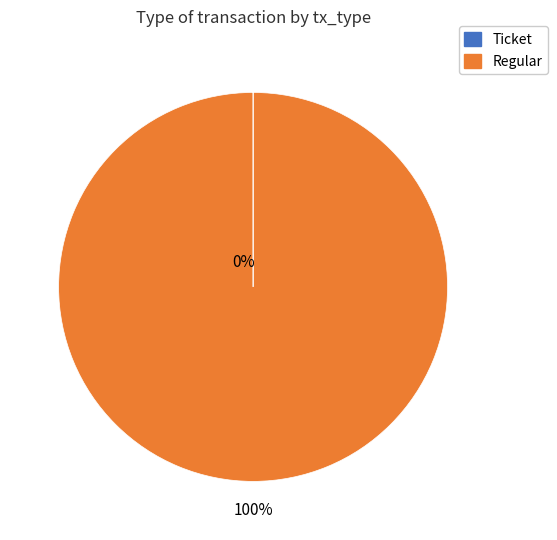

To the nearest percent, what percentage of the pie is Regular?

100%